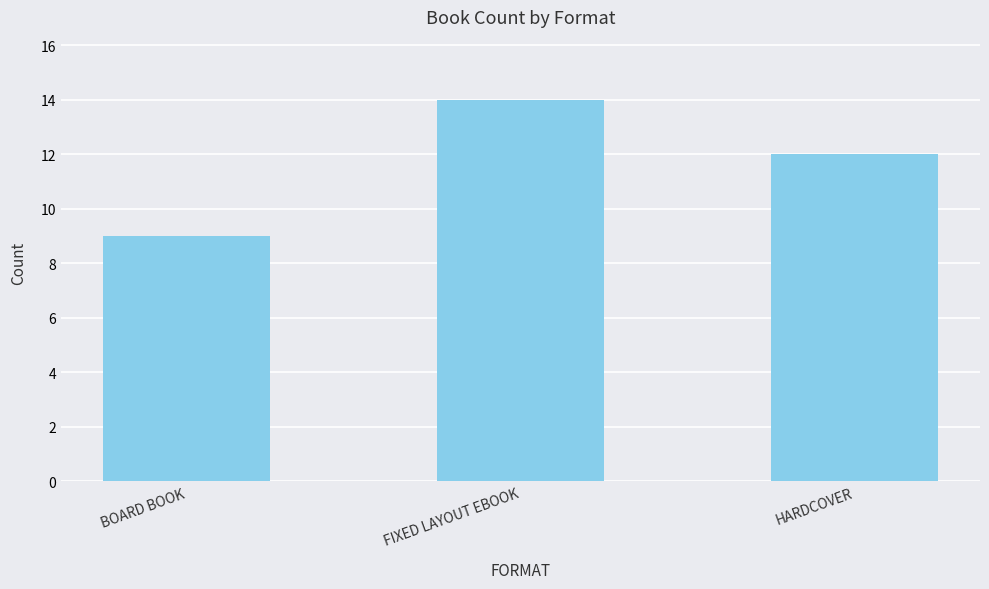

Rank the categories by value from highest to lowest.

FIXED LAYOUT EBOOK, HARDCOVER, BOARD BOOK